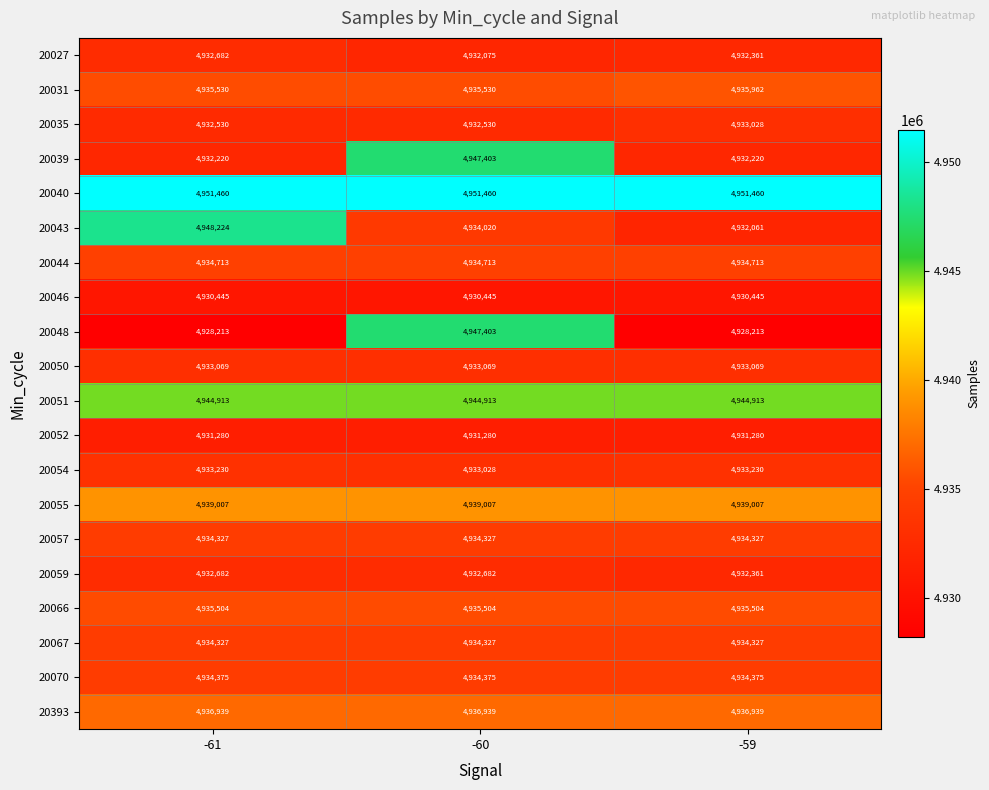

At which label does 20027 reach its minimum?

-60